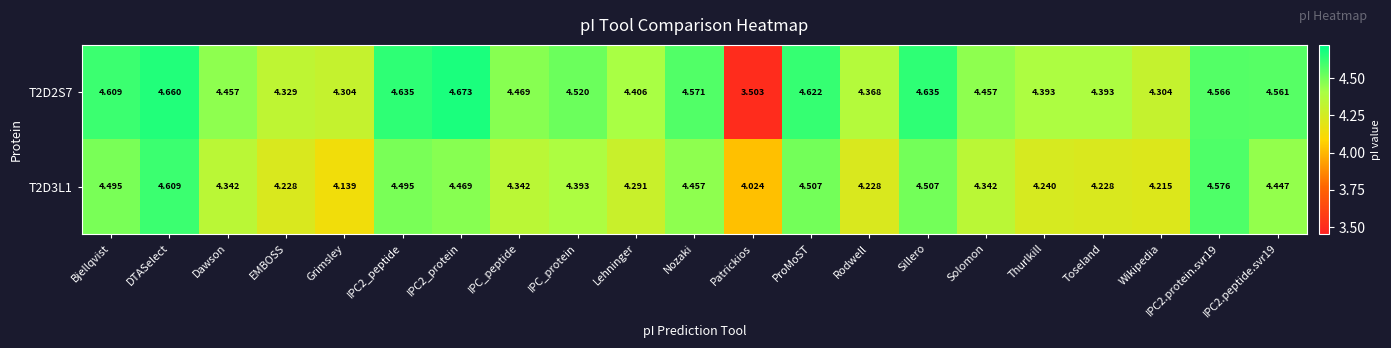

Where does the T2D2S7 series first go above 4?

Bjellqvist